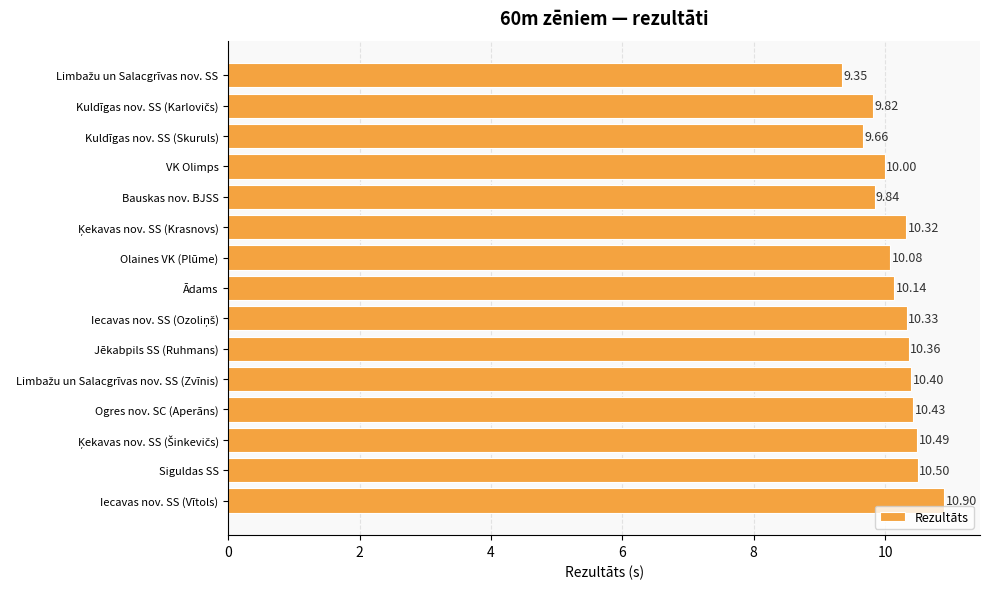

What is the difference between the second highest and second lowest values?

0.8